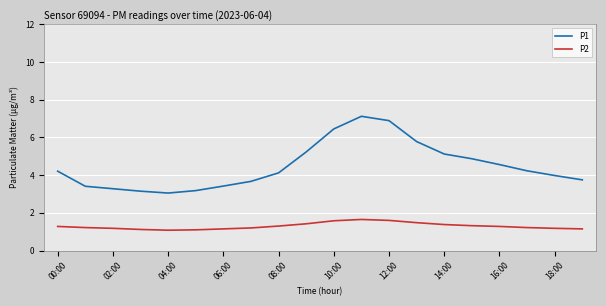

Which series has the largest total across all categories?

P1